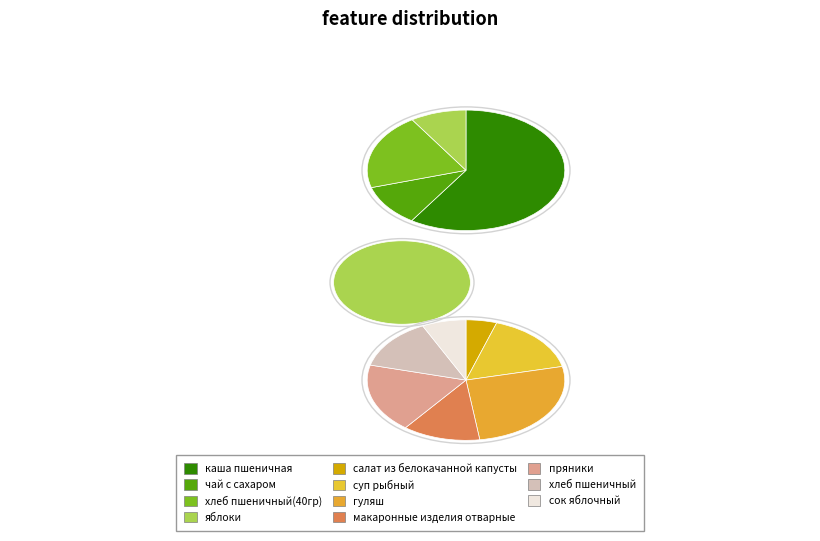

Which slice is the largest?

каша пшеничная